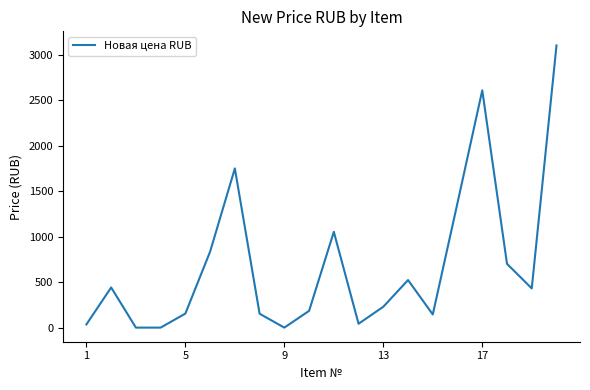

What is the difference between the maximum and minimum values?

3104.0